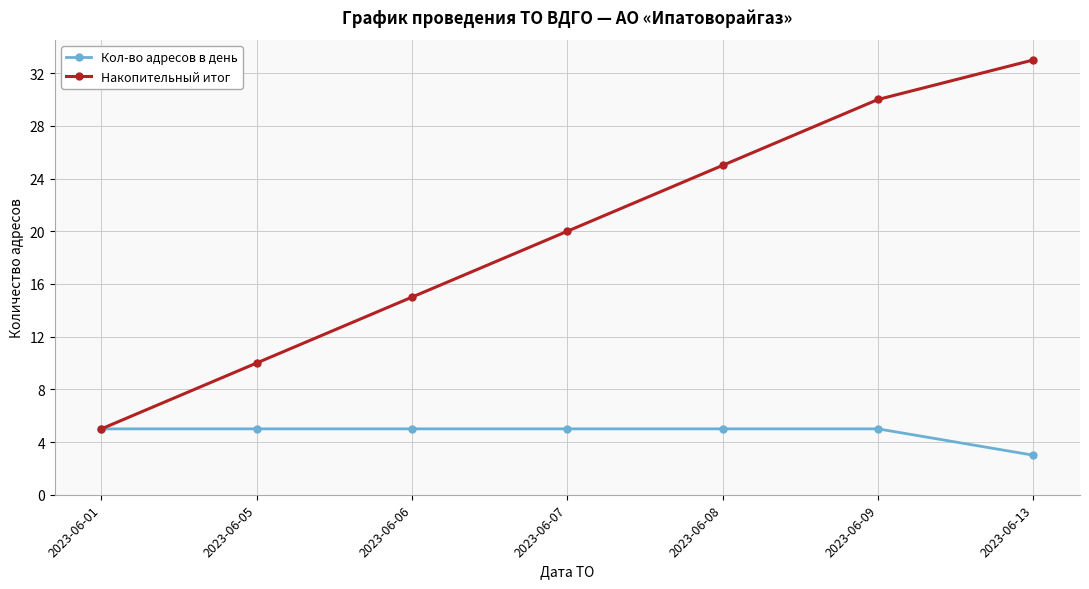

Reading right to left, transcribe all the data shown in this chart.

Кол-во адресов в день: 2023-06-13=3	2023-06-09=5	2023-06-08=5	2023-06-07=5	2023-06-06=5	2023-06-05=5	2023-06-01=5
Накопительный итог: 2023-06-13=33	2023-06-09=30	2023-06-08=25	2023-06-07=20	2023-06-06=15	2023-06-05=10	2023-06-01=5